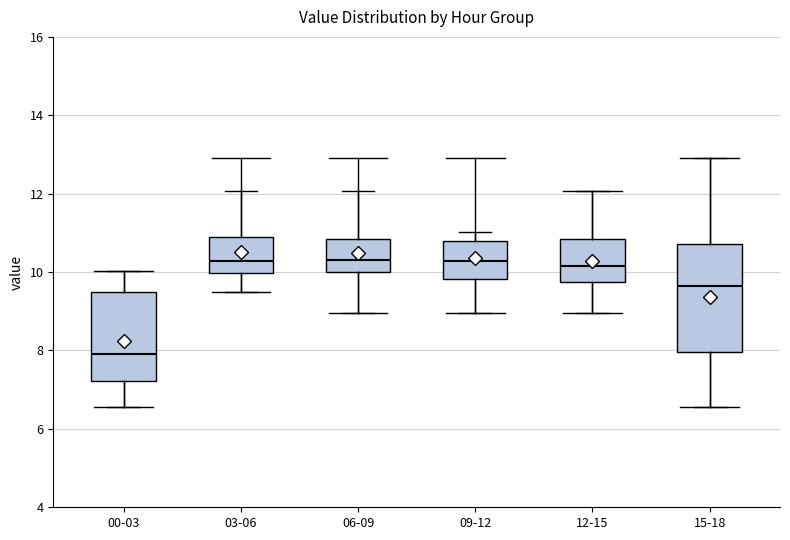

Reading left to right, read every box against the y-axis: the position of its median line, the range the box covers, and the ends of its whiskers. The values are not printed on the chart, so give them approximately, as read against the axis.

00-03: median 8.0, box 7.2 to 9.4, whiskers 6.6 to 10.0
03-06: median 10.2, box 10.0 to 10.8, whiskers 9.4 to 12.0
06-09: median 10.4, box 10.0 to 10.8, whiskers 9.0 to 12.0
09-12: median 10.2, box 9.8 to 10.8, whiskers 9.0 to 11.0
12-15: median 10.2, box 9.8 to 10.8, whiskers 9.0 to 12.0
15-18: median 9.6, box 8.0 to 10.8, whiskers 6.6 to 13.0